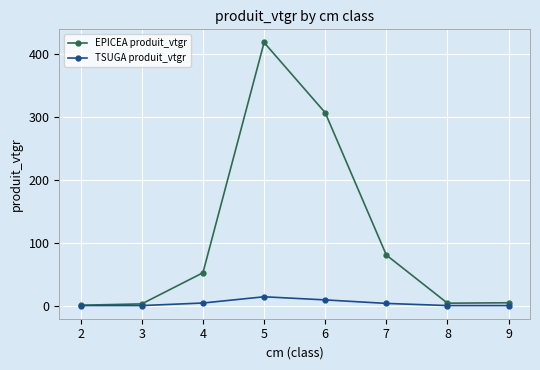

Between 3 and 7, which series saw the biggest shift?

EPICEA produit_vtgr